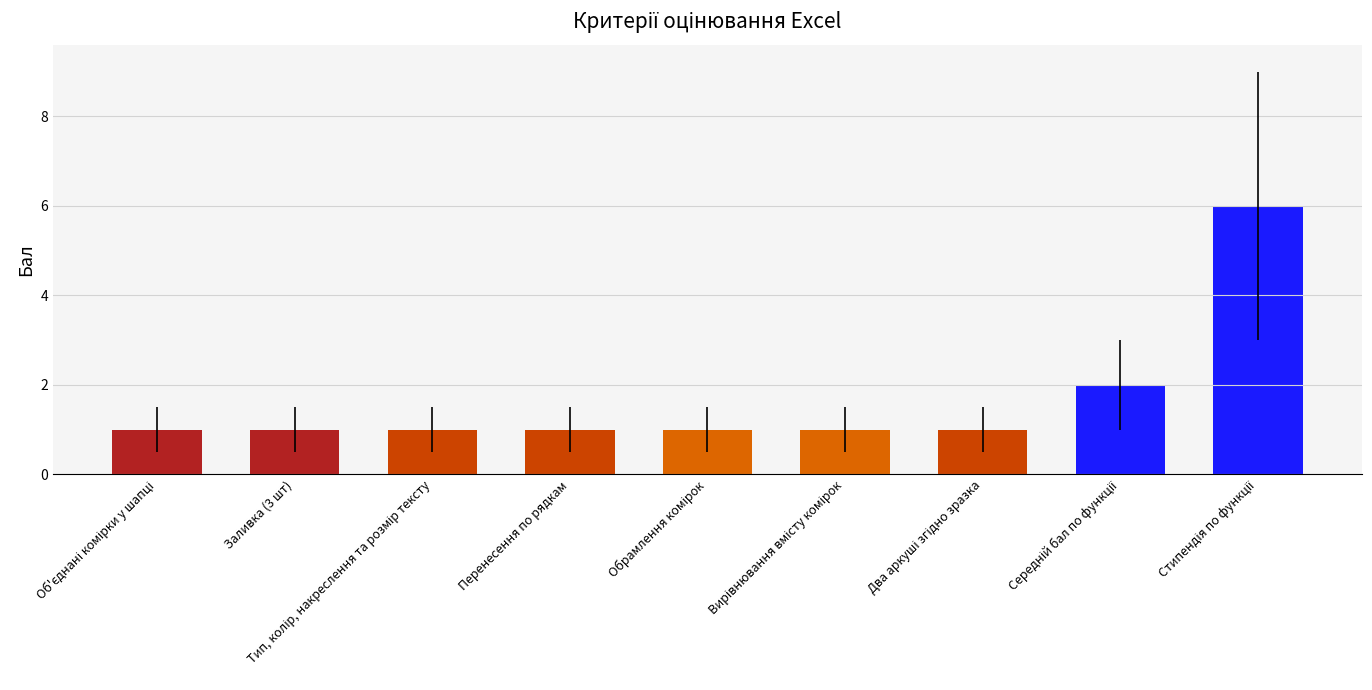

Reading left to right, extract all data points from this chart.

1	1	1	1	1	1	1	2	6